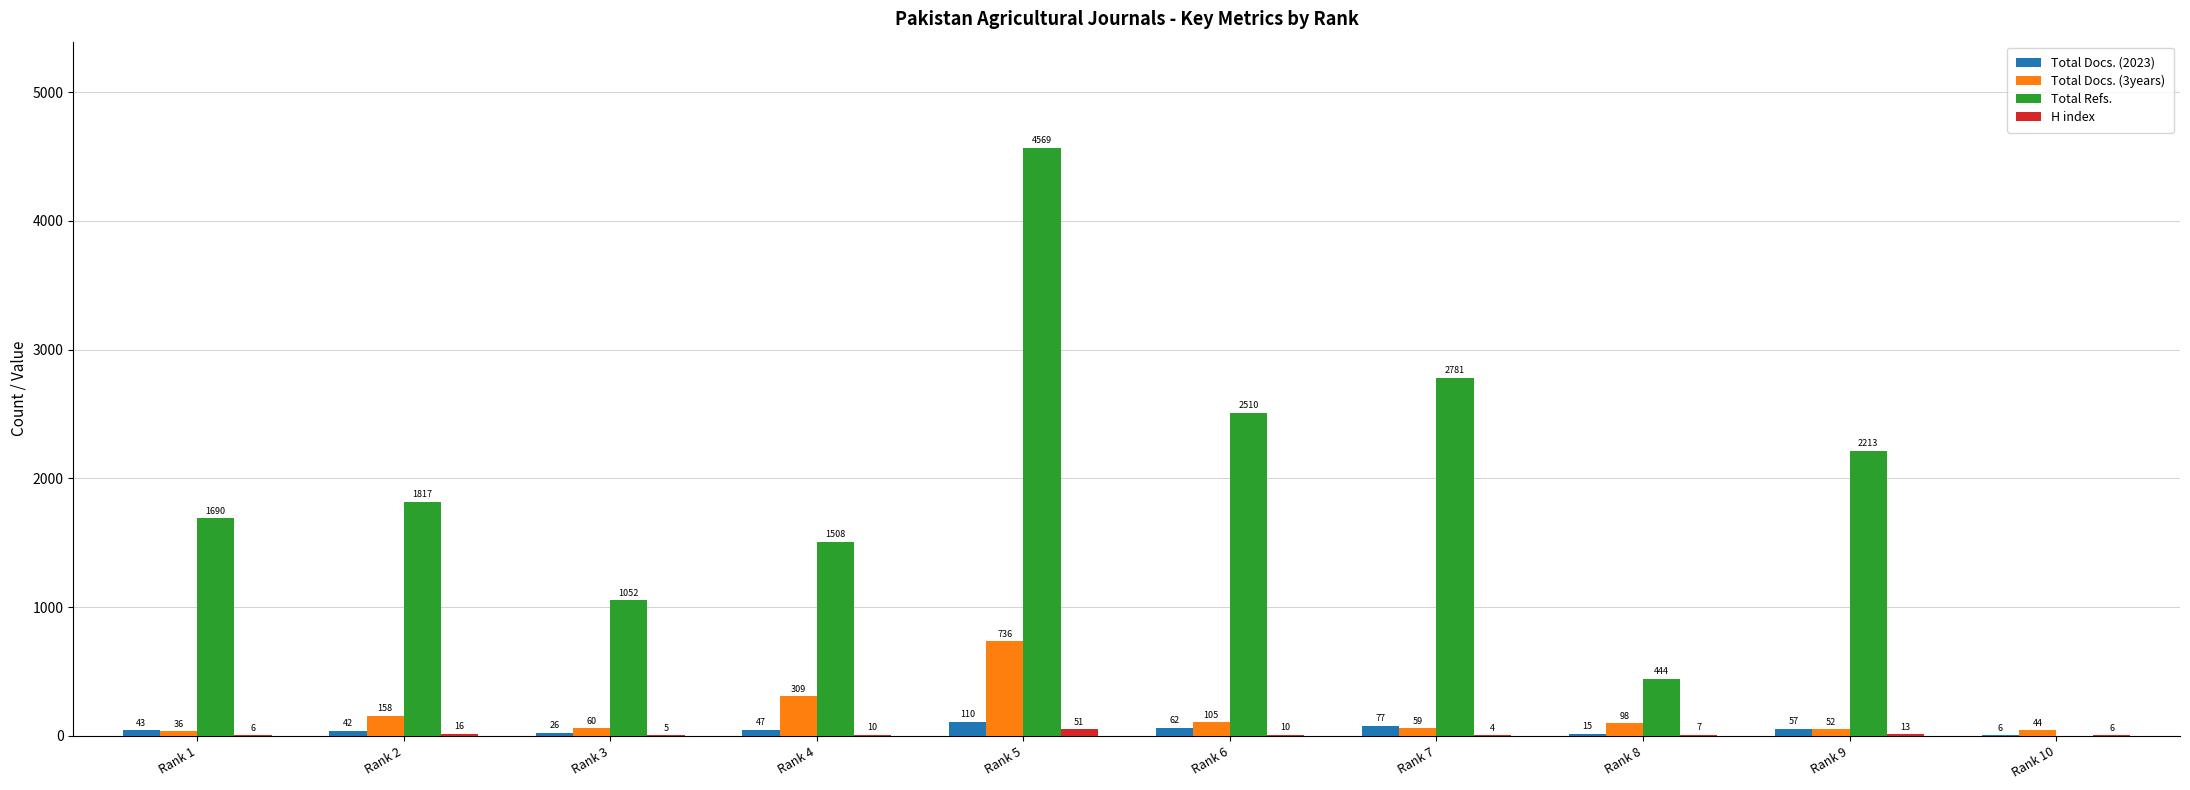

What is the sum of the Total Docs. (3years) values at Rank 2 and Rank 7?

217